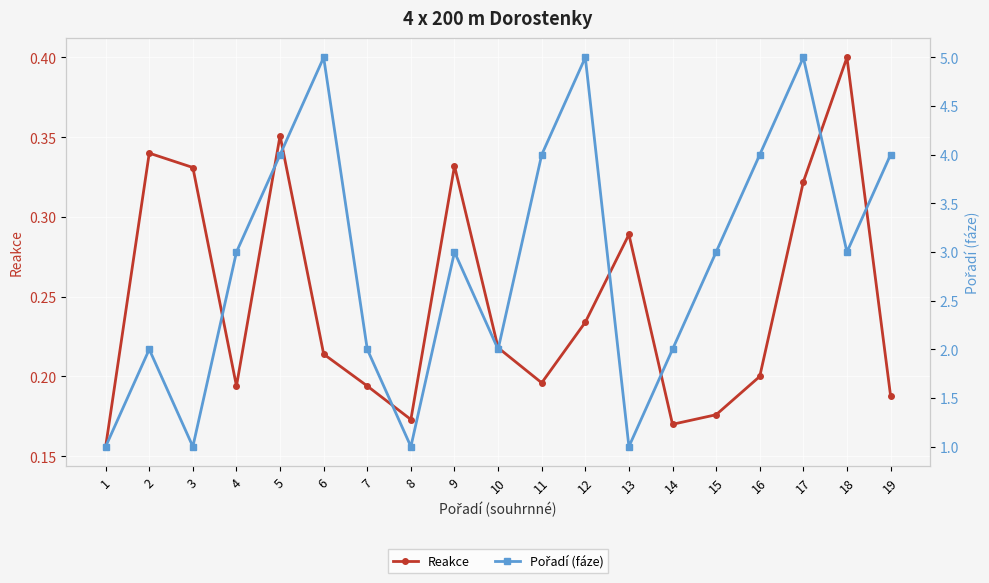

What is the approximate value of Pořadí (fáze) at 16?

4.0